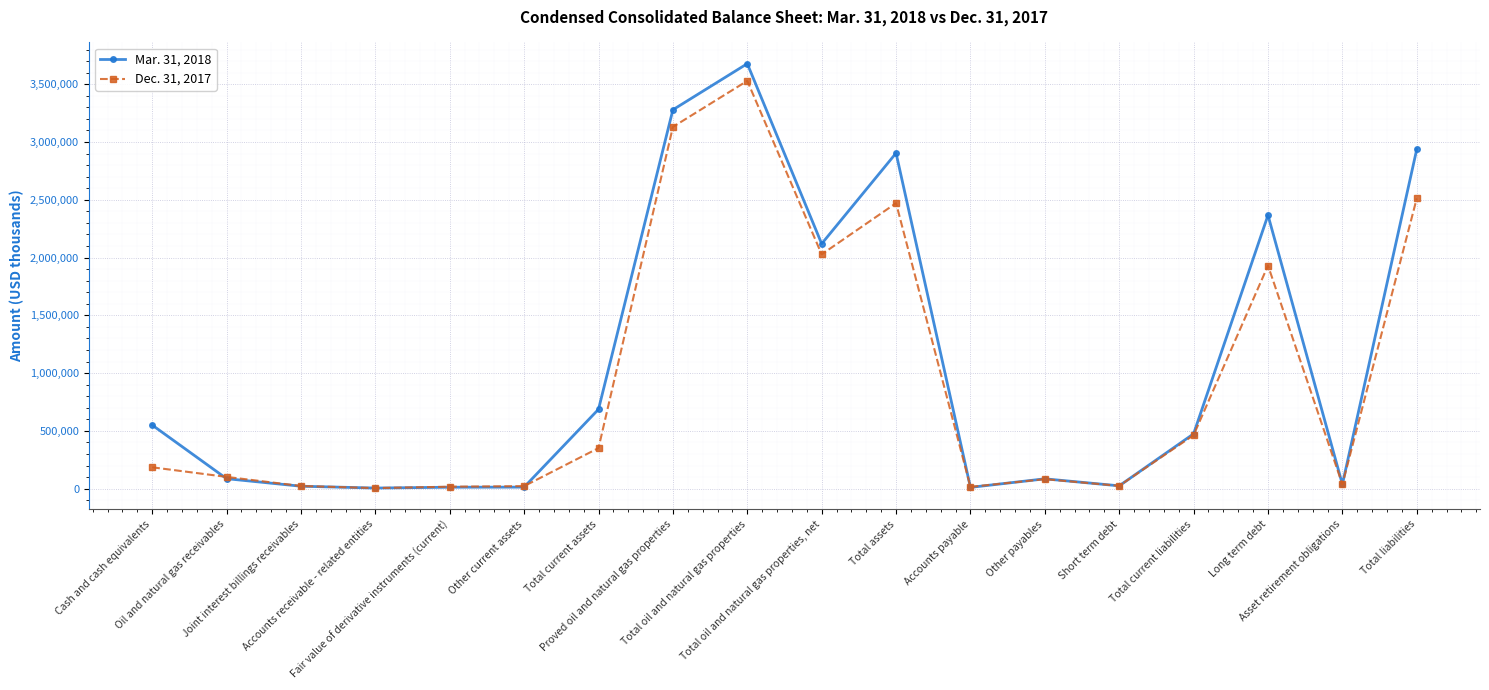

True or false: Dec. 31, 2017 has more than 2 interior local peaks.

True